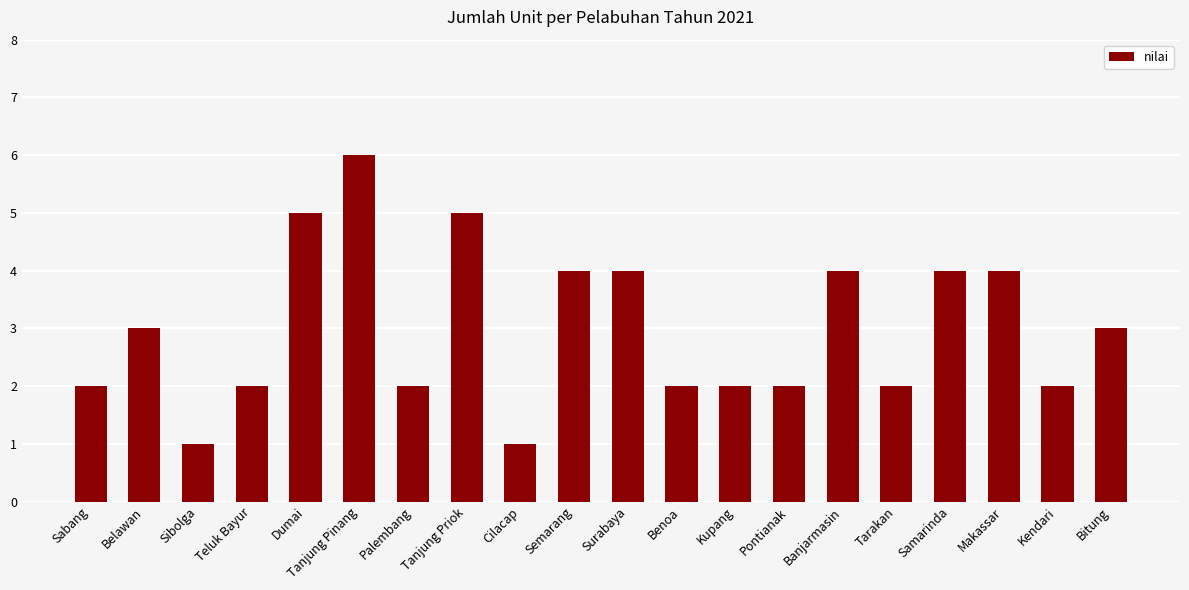

What is the ratio of the value at Surabaya to the value at Tarakan?

2.0